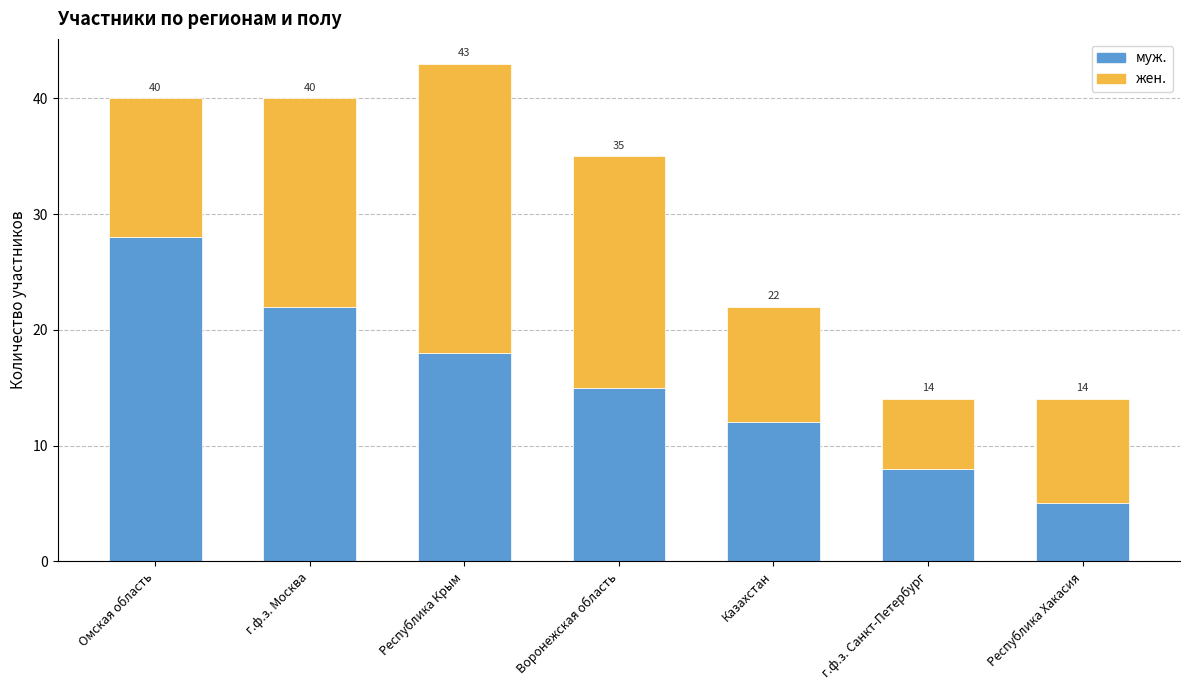

What is the sum of all муж. values?

108